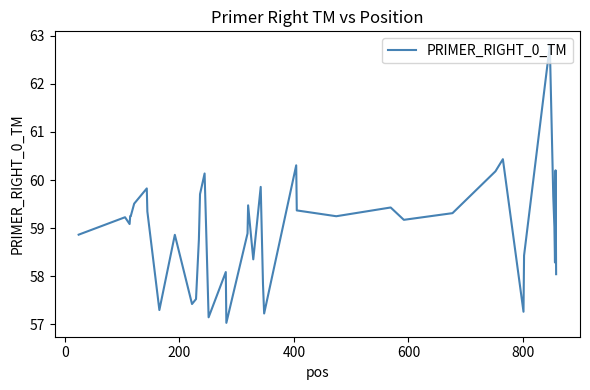

What is the difference between the maximum and minimum values?

5.8